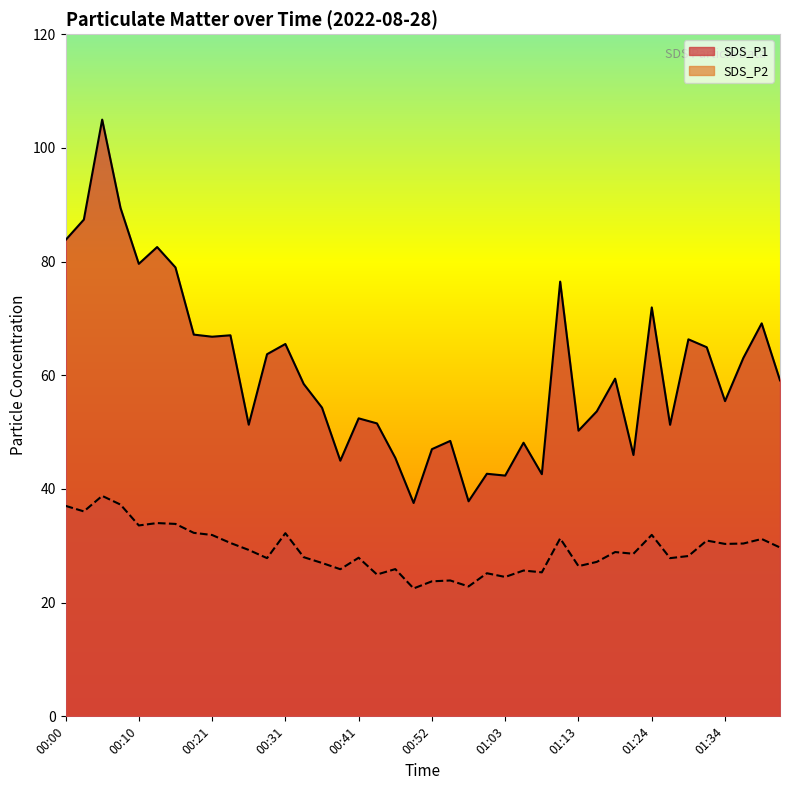

Which series has the widest spread of values?

SDS_P1